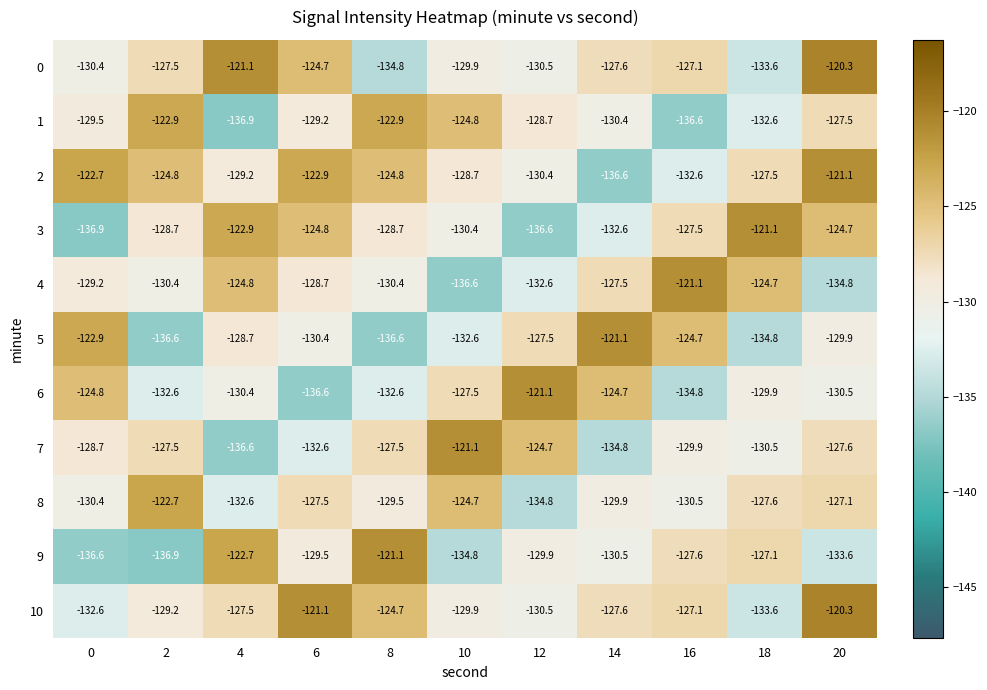

What is the maximum value for 8?

-122.7